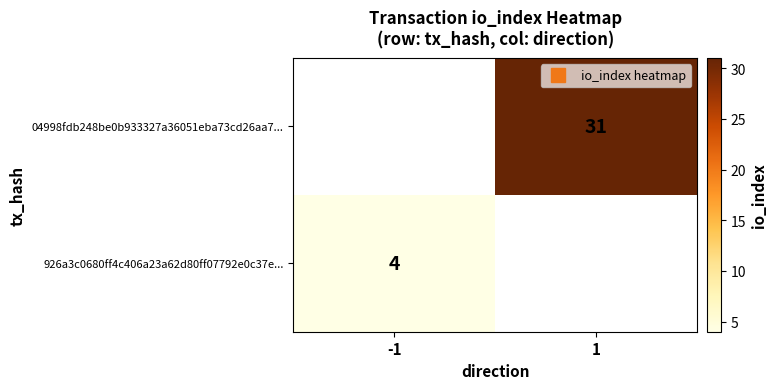

At how many categories does at least one series exceed 12?

1